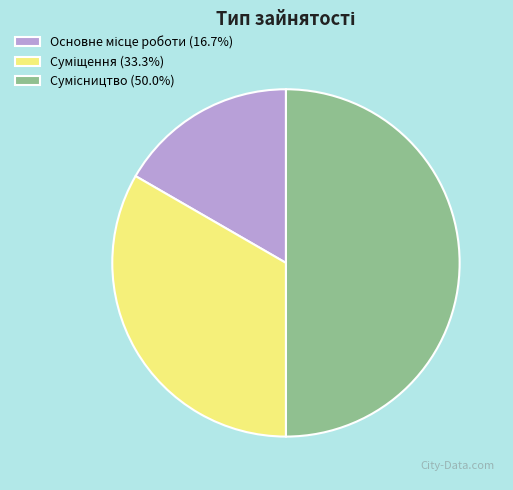

Count the number of slices in the pie.

3